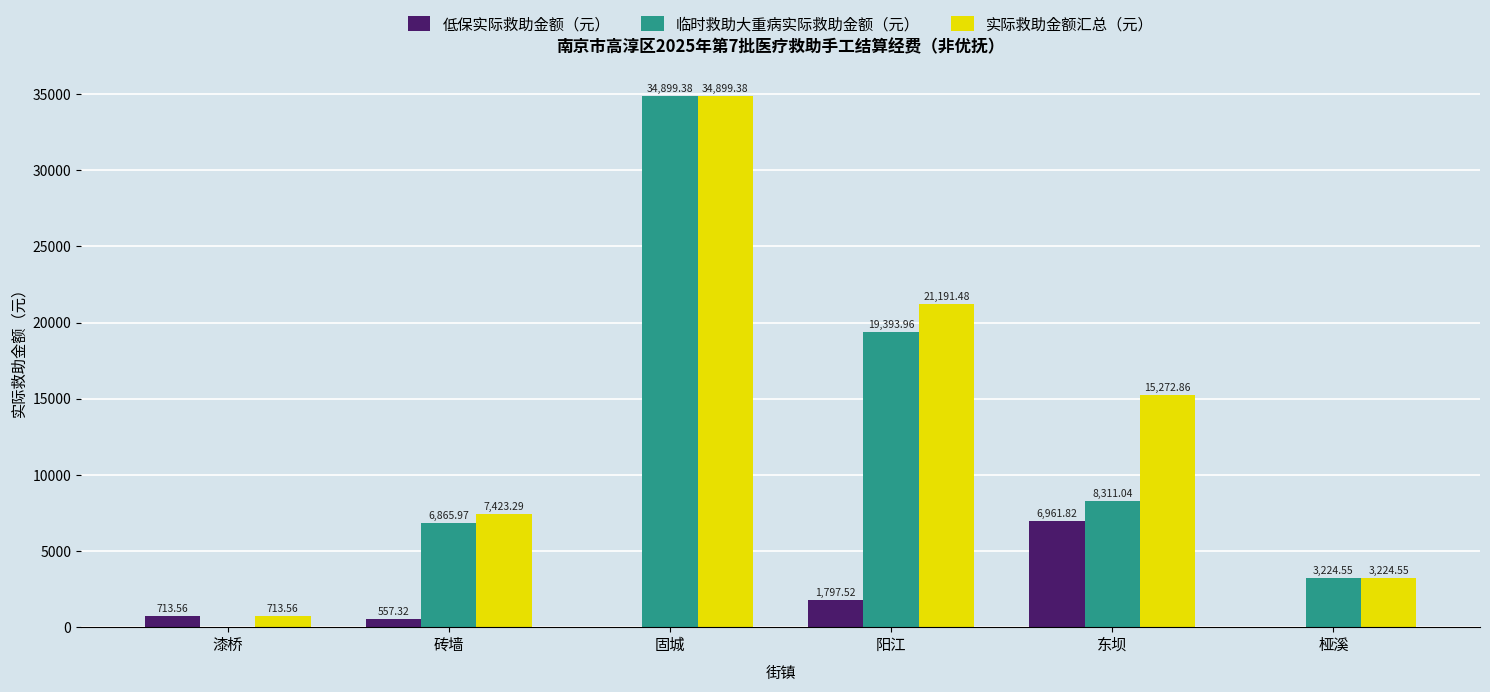

The 临时救助大重病实际救助金额（元） series shows 0.0 at 漆桥. True or false?

True